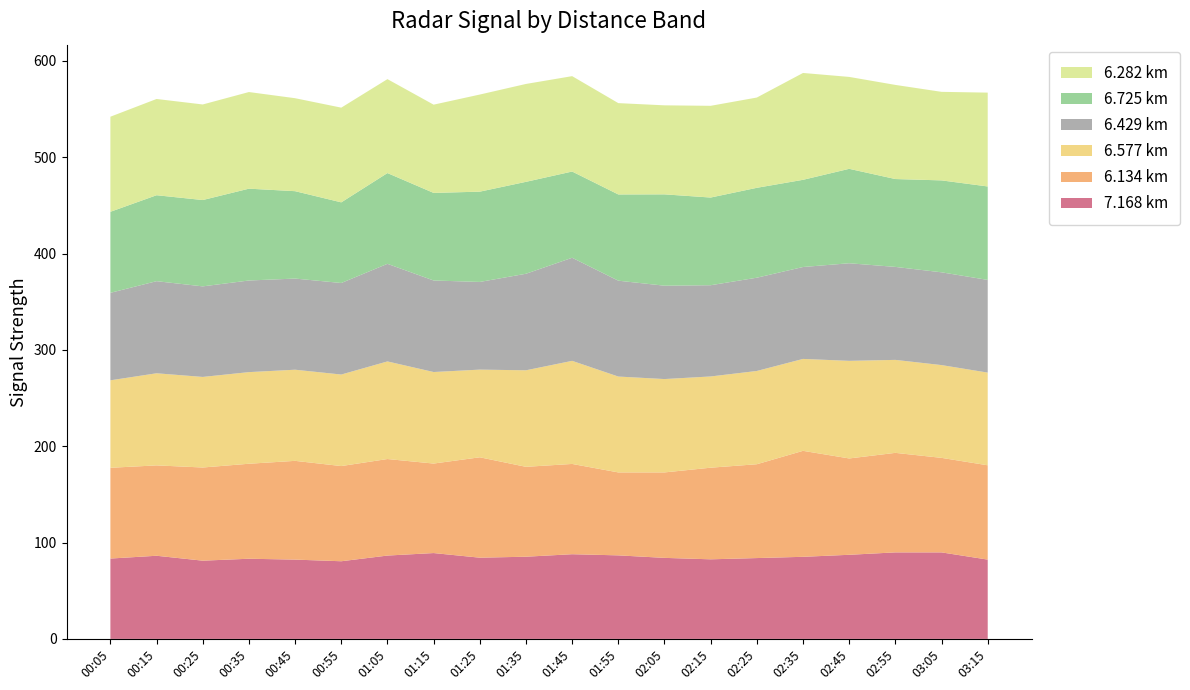

Reading right to left, list all the values displayed in this chart.

7.168: 82.3	89.8	89.8	87.3	85.2	83.9	82.6	84.1	86.7	87.9	85.3	84.3	89.1	86.5	80.6	82.3	83.2	81.2	86.3	83.4
6.134: 97.9	98.1	103.3	100.0	110.0	97.4	95.1	88.7	86.1	93.7	93.3	104.2	92.9	100.2	98.8	102.5	98.6	96.7	93.8	94.2
6.577: 96.2	96.3	96.5	101.3	95.4	96.8	94.7	96.9	99.5	107.0	100.2	91.0	95.0	101.3	95.0	94.6	95.1	94.0	95.6	90.8
6.429: 96.2	96.3	96.5	101.3	95.4	96.8	94.7	96.9	99.5	107.0	100.2	91.0	95.0	101.3	95.0	94.6	95.1	94.0	95.6	90.8
6.725: 97.0	95.4	91.2	98.0	90.5	93.3	91.0	94.8	89.5	89.5	95.4	93.7	90.9	94.2	83.7	90.7	95.3	89.6	89.2	84.1
6.282: 97.4	91.9	97.7	95.4	110.9	93.7	95.2	92.4	94.8	99.0	101.6	100.8	91.6	97.5	98.3	96.5	100.3	99.2	99.9	98.7